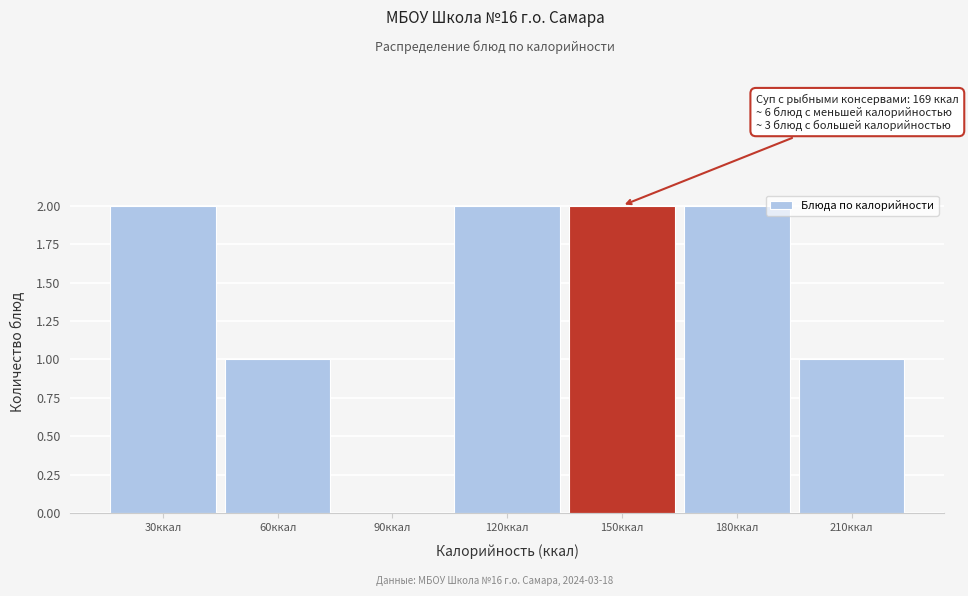

Reading left to right, what are all the values shown in this chart?

30ккал=2	60ккал=1	90ккал=0	120ккал=2	150ккал=2	180ккал=2	210ккал=1